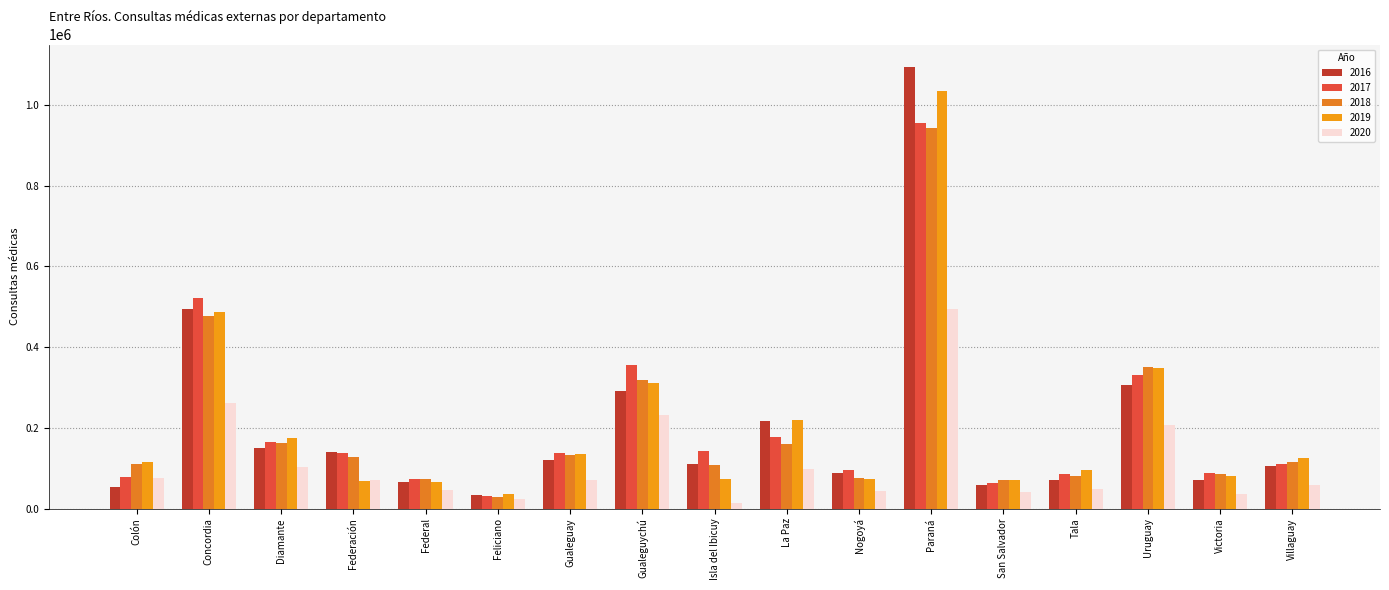

What are all the series names shown in the legend?

2016, 2017, 2018, 2019, 2020